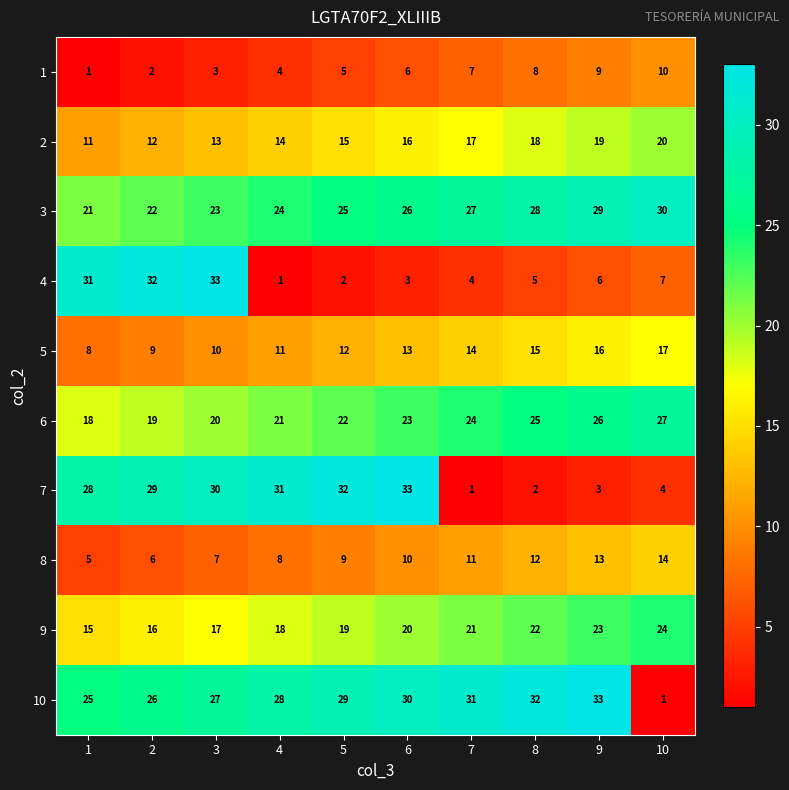

What is the average value of the 9 series?

20